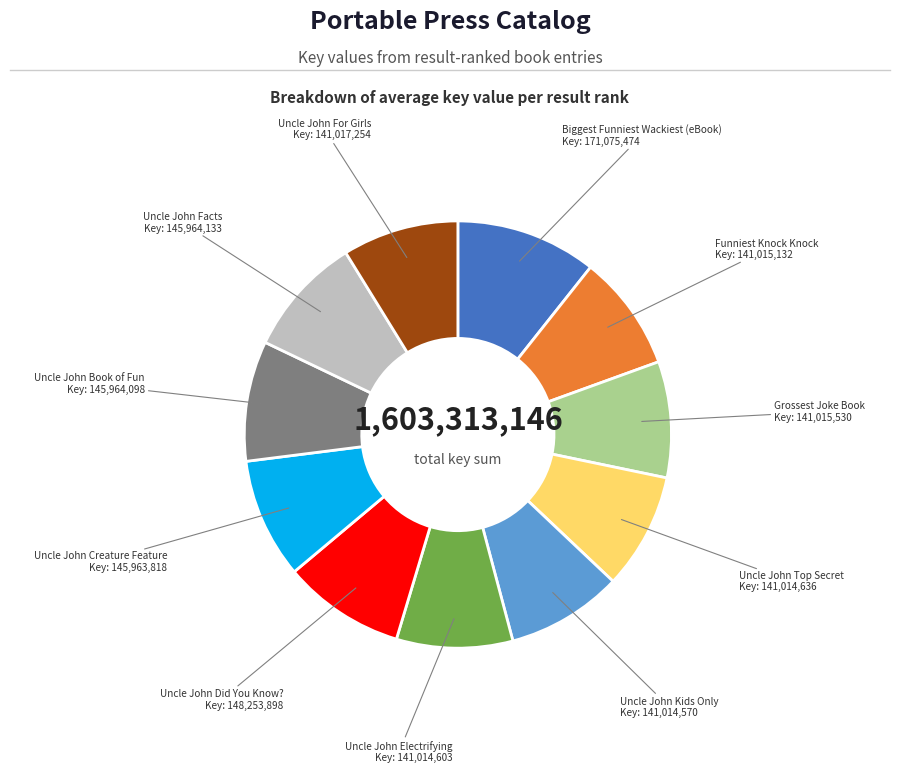

Combined, do Uncle John Did You Know? and Biggest Funniest Wackiest (eBook) account for over 50%?

No